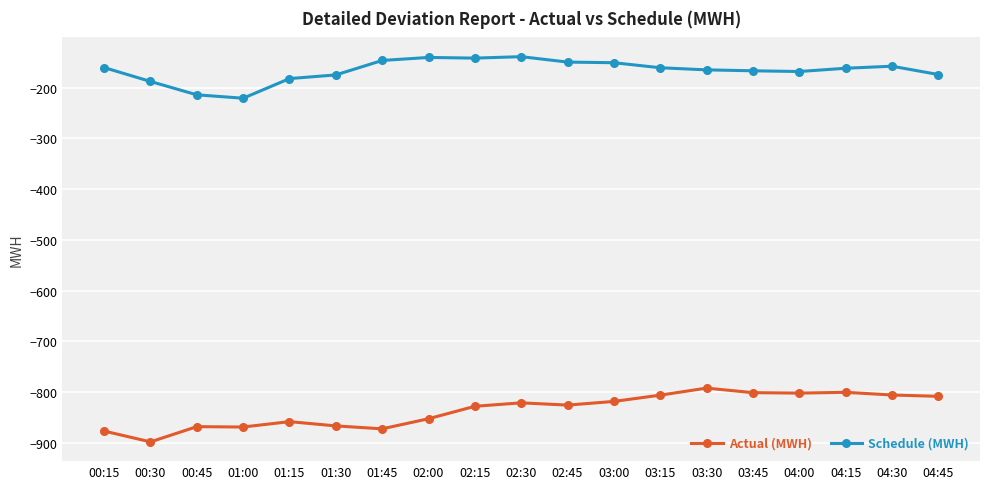

Where is the first local minimum for Schedule (MWH)?

01:00